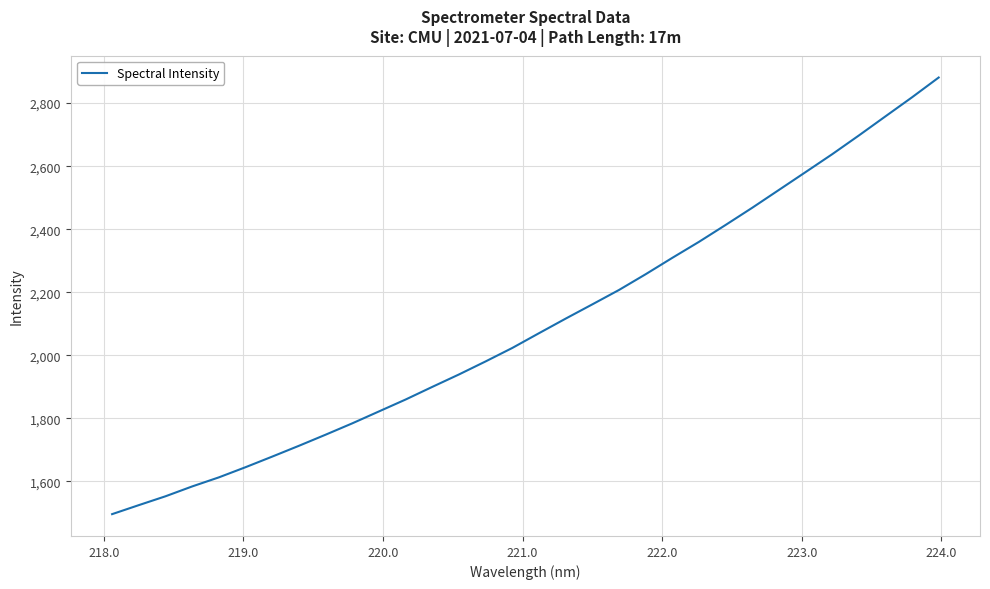

True or false: there are more than 1 points higher than both neighbors.

False